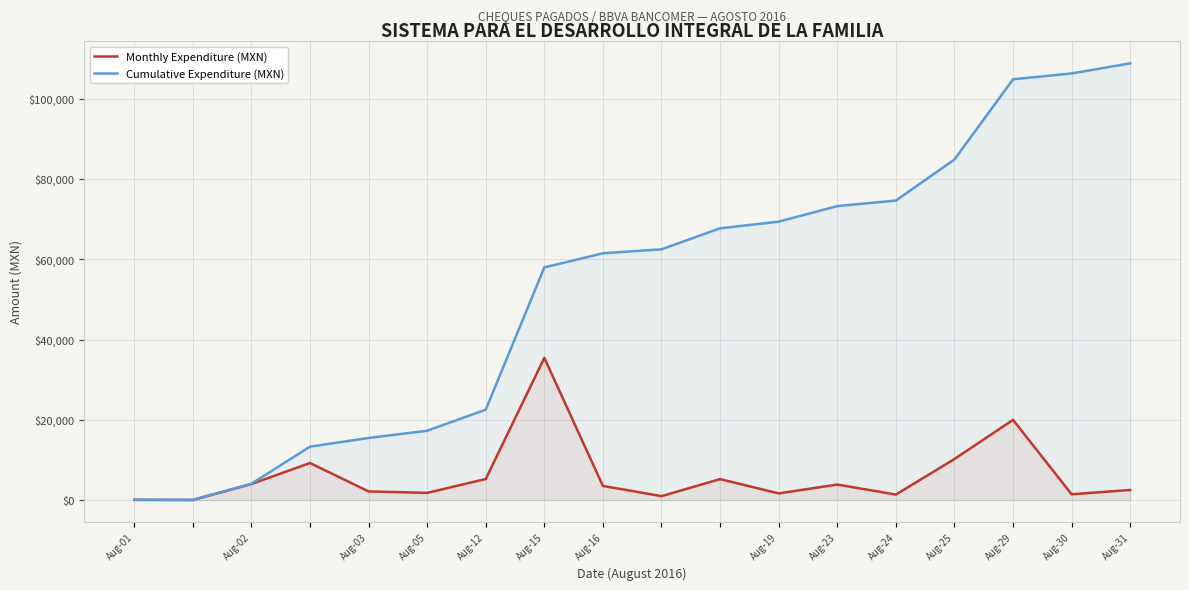

What is the total value across all series at Aug-29?

124882.9